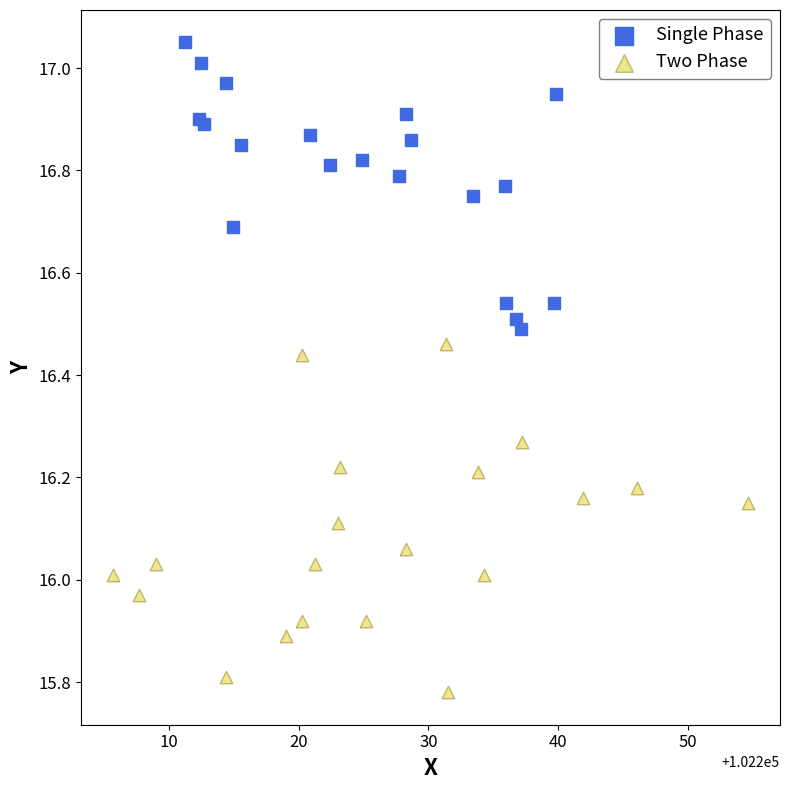

Which series has the widest spread of Y values?

Two Phase